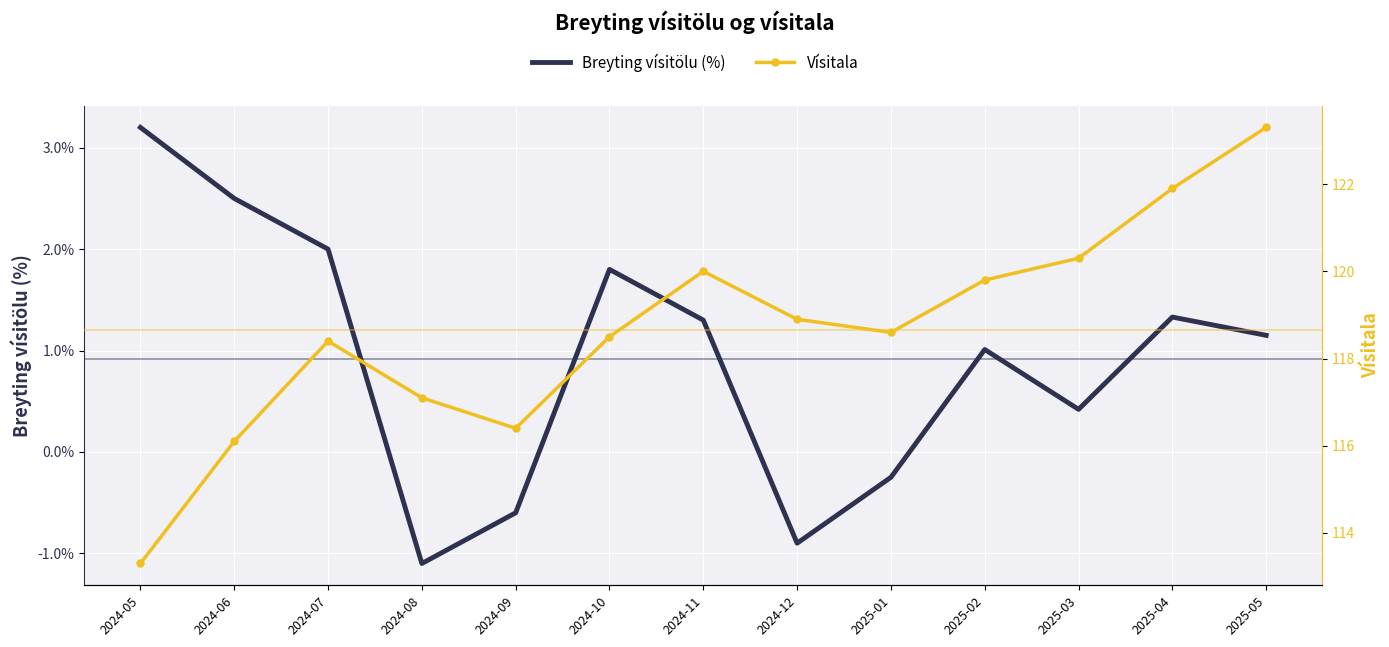

At which category does Vísitala reach its first local peak?

2024-07